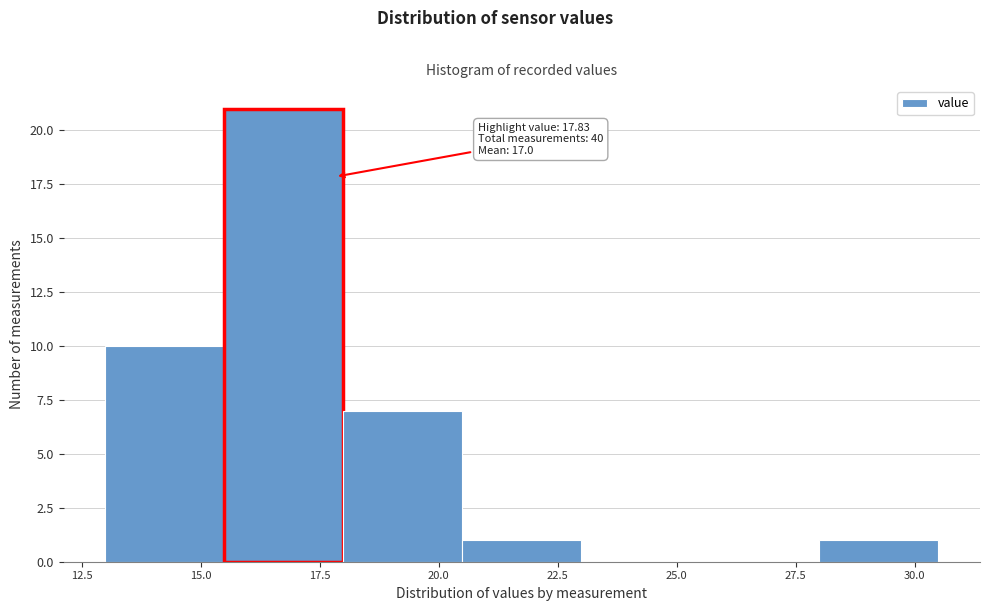

Over which range of the x-axis is the bar tallest?

15.5 to 18.0